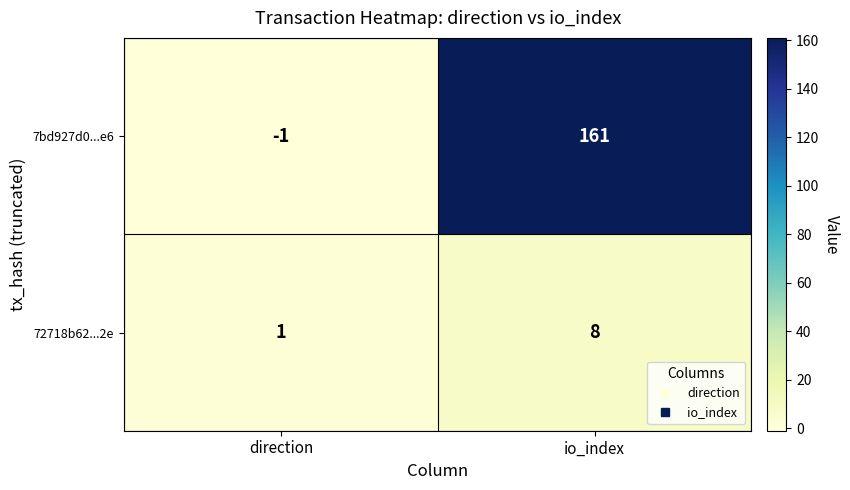

Reading left to right, what are all the values shown in this chart?

7bd927d0...e6: direction=-1	io_index=161
72718b62...2e: direction=1	io_index=8